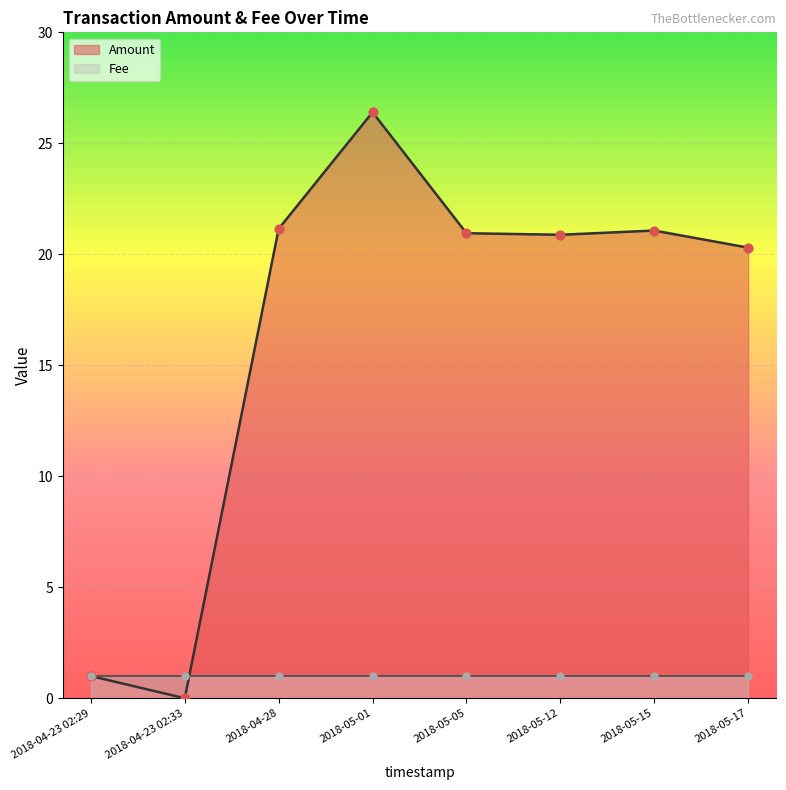

At which category is the sum across all series the highest?

2018-05-01